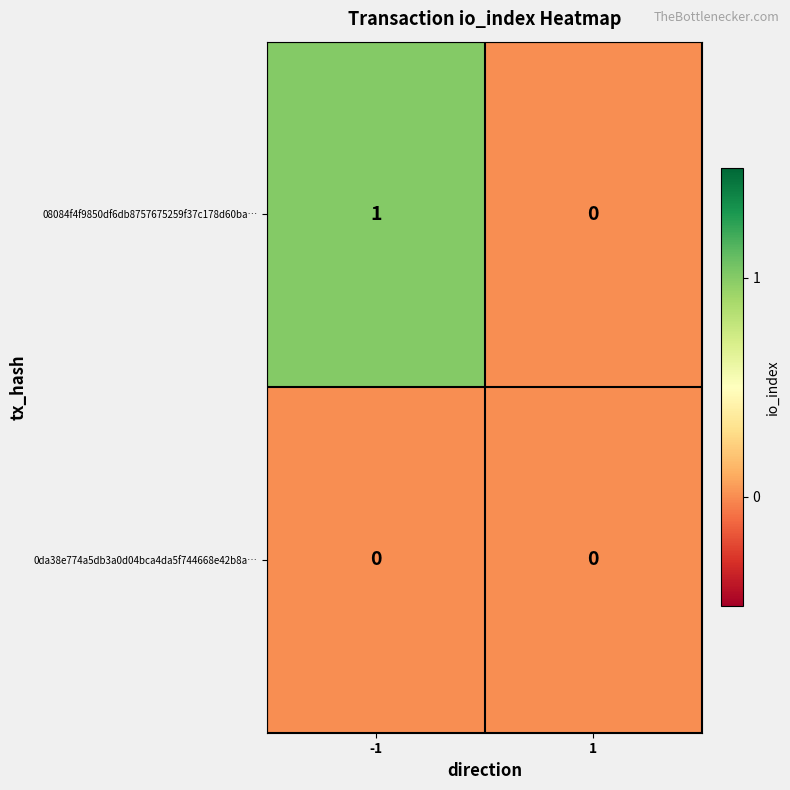

The value of 08084f4f9850df6db8757675259f37c178d60ba… at 1 is 0. True or false?

True